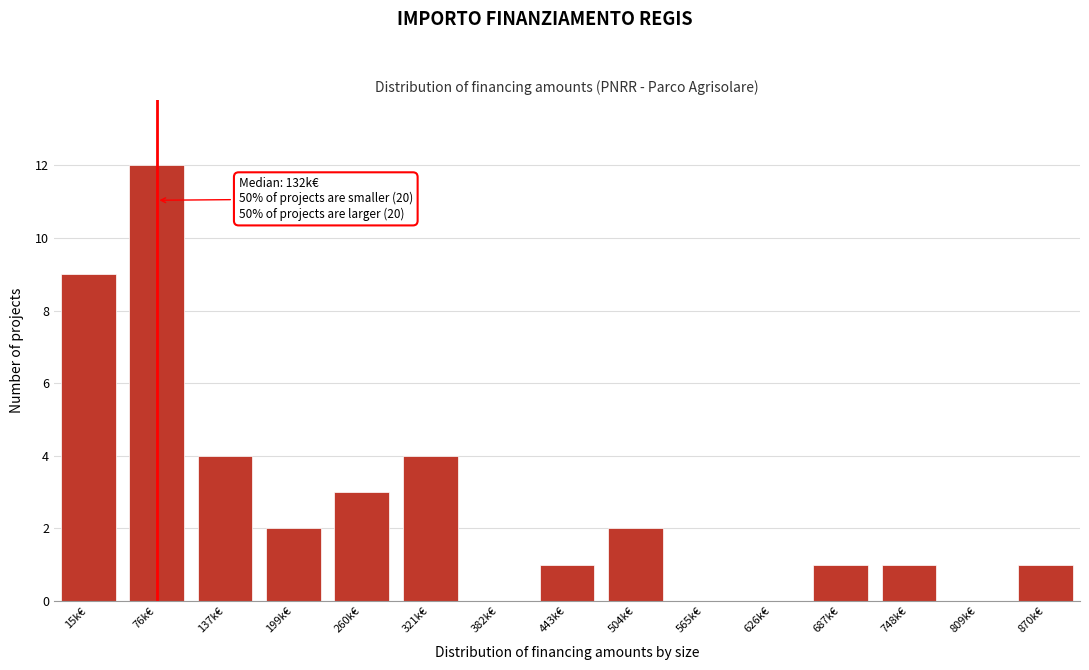

Reading right to left, extract all data points from this chart.

870k€=1	809k€=0	748k€=1	687k€=1	626k€=0	565k€=0	504k€=2	443k€=1	382k€=0	321k€=4	260k€=3	199k€=2	137k€=4	76k€=12	15k€=9